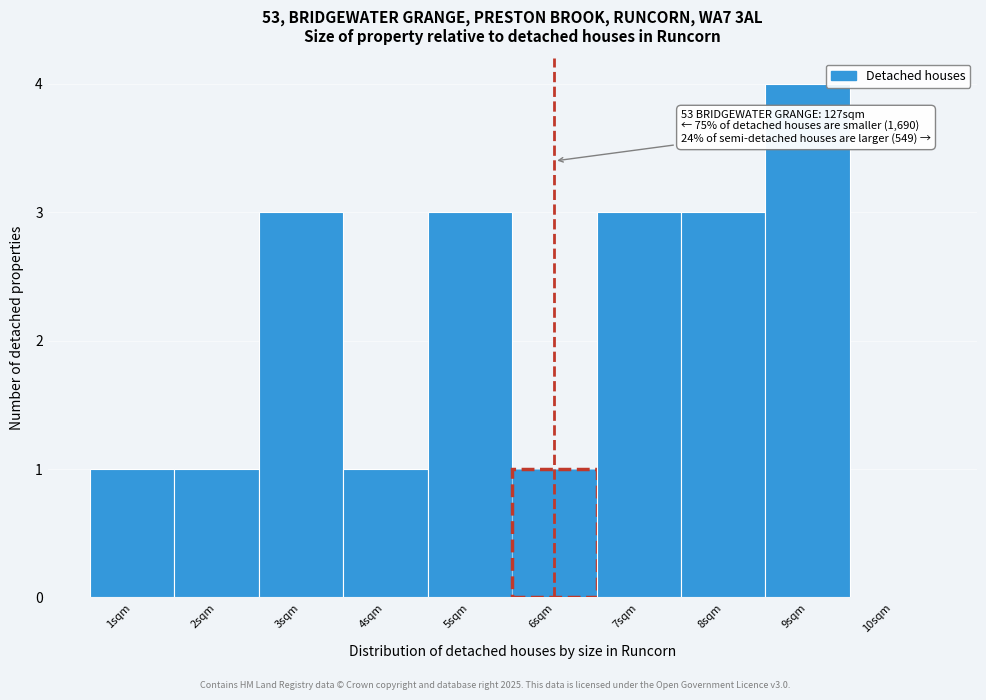

Which range on the x-axis has the tallest bar?

8.5 to 9.5